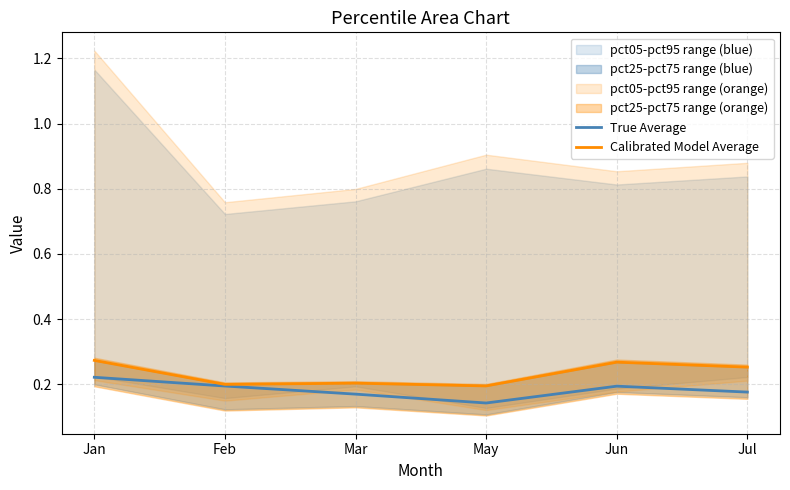

Which has a higher value, Jun or Jan?

Jan